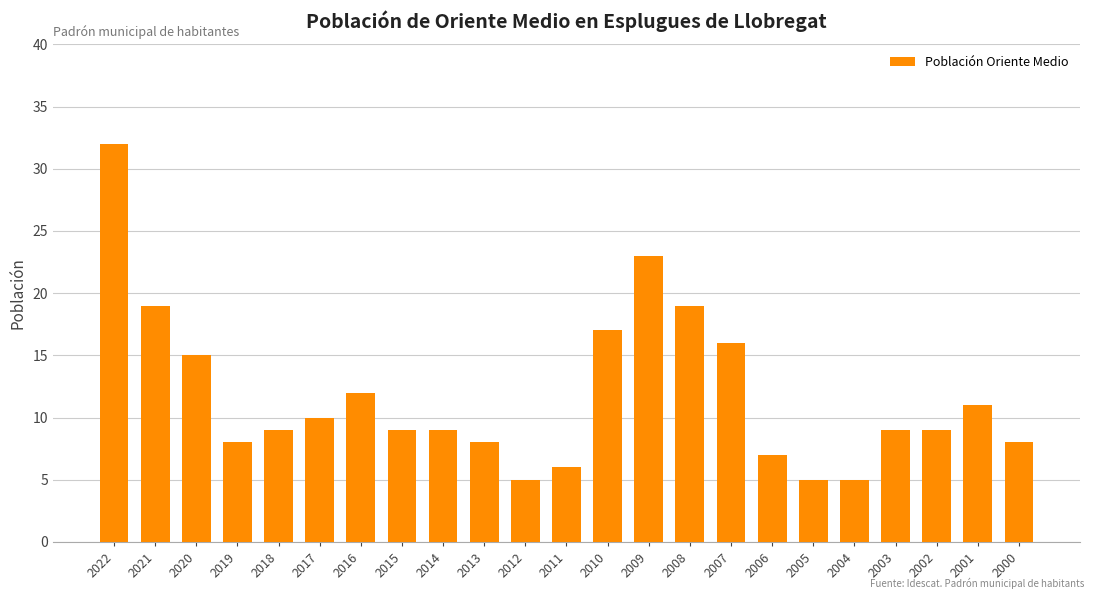

What is the value of the 14th bar from the left?

23